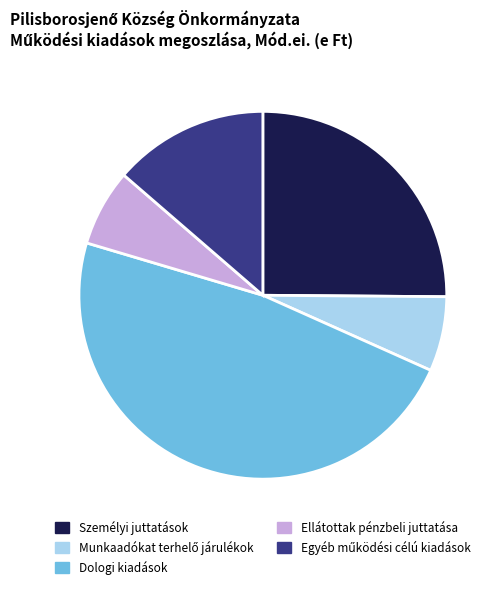

True or false: Személyi juttatások accounts for 34% of the total.

False